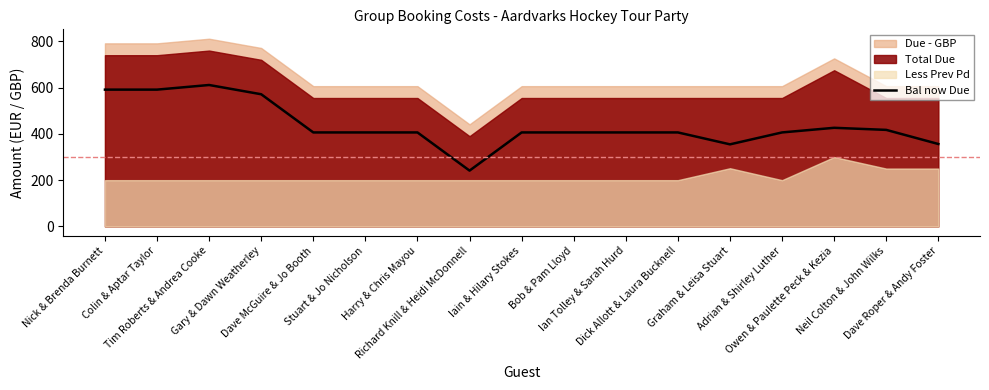

Approximately how many times larger is the value at Harry & Chris Mayou compared to Graham & Leisa Stuart?

1.1